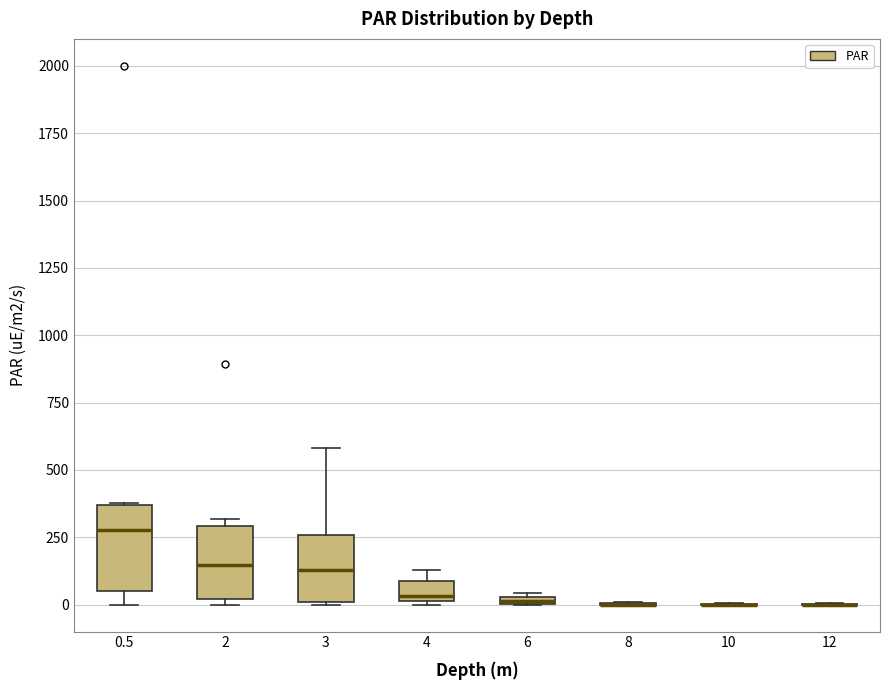

Where does the median line of the box at x = 3 sit on the y-axis? The values are not printed on the chart, so give them approximately, as read against the axis.

150